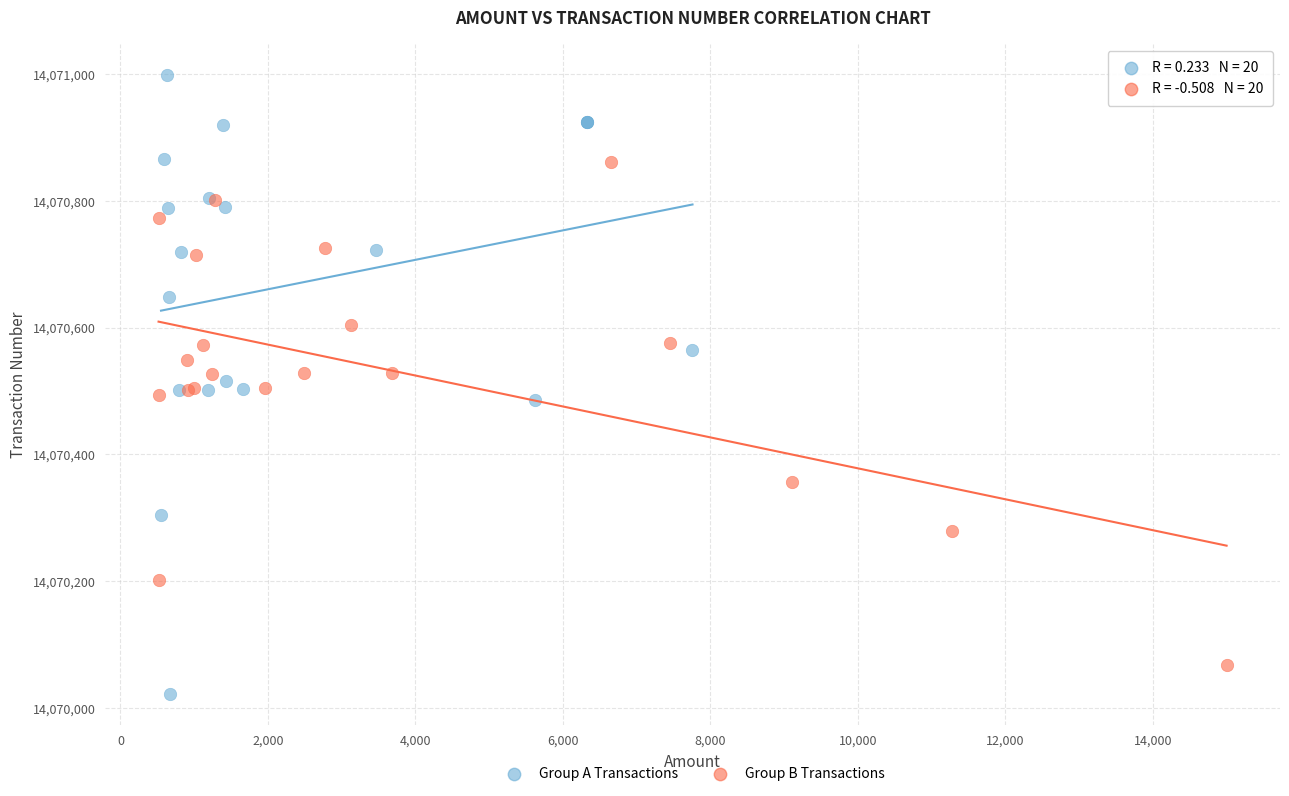

What are all the series names shown in the legend?

Group A Transactions, Group B Transactions